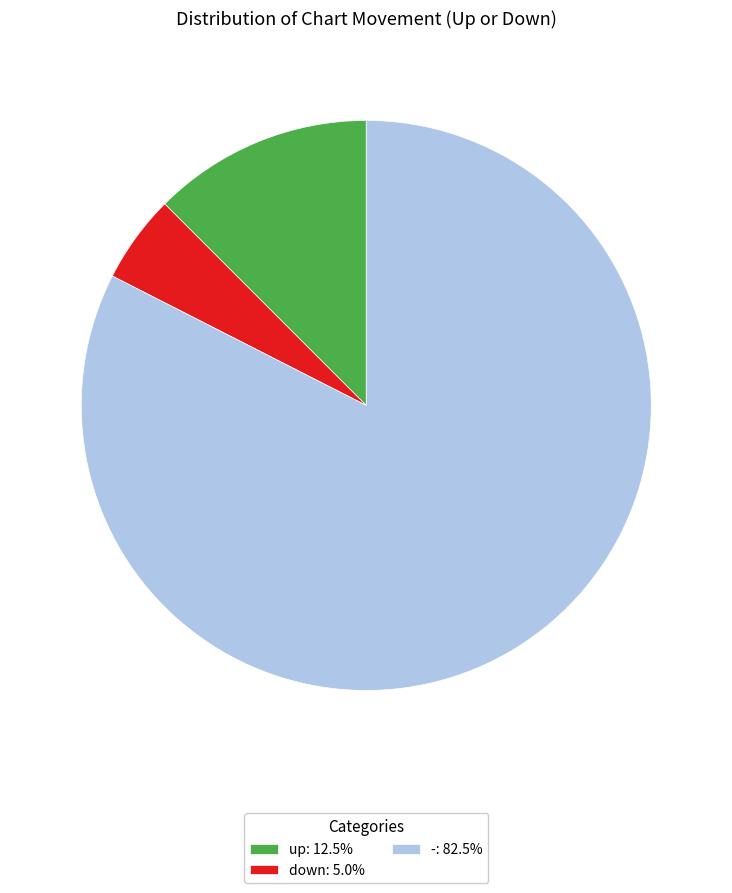

Which category accounts for the majority?

-